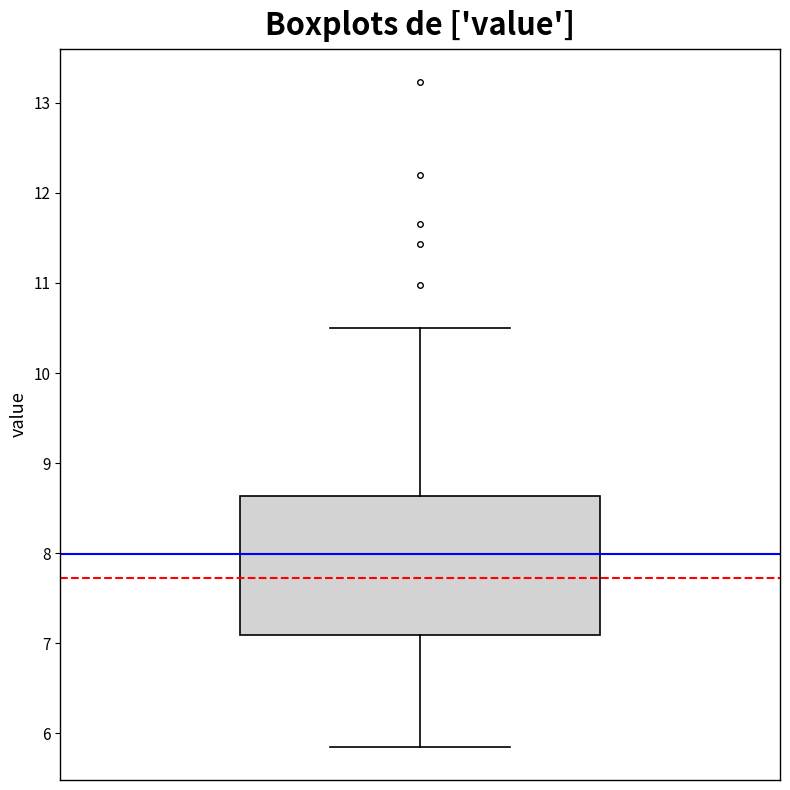

Read this box plot against the y-axis: the position of the median line, the range covered by the box, and the ends of both whiskers. The values are not printed on the chart, so give them approximately, as read against the axis.

median 7.7, box 7.1 to 8.6, whiskers 5.9 to 10.5